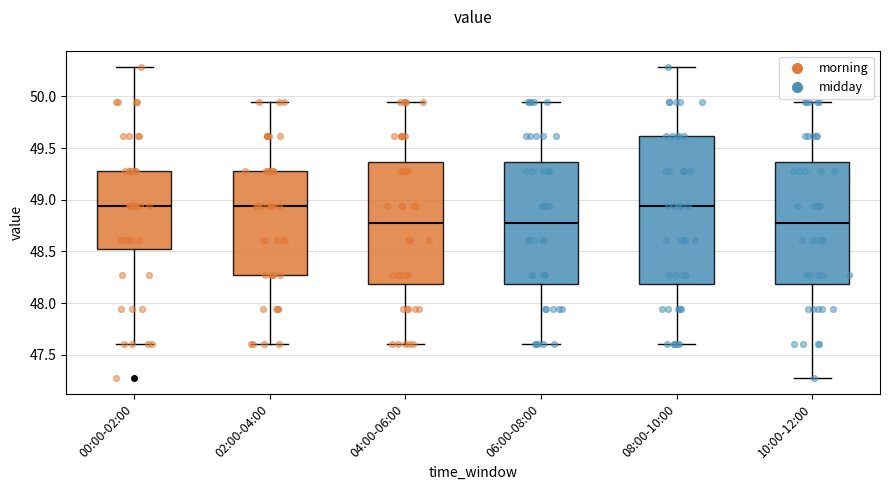

Which box is the tallest, from its lower edge to its upper edge?

08:00-10:00